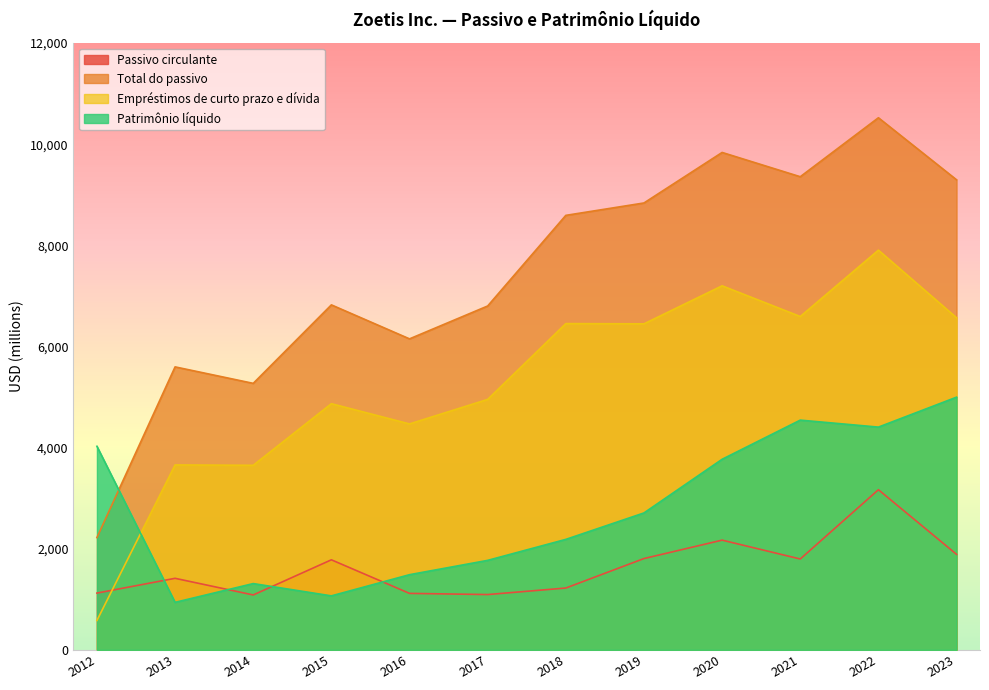

Which series ends up on top after the final intersection of Patrimônio líquido and Total do passivo?

Total do passivo